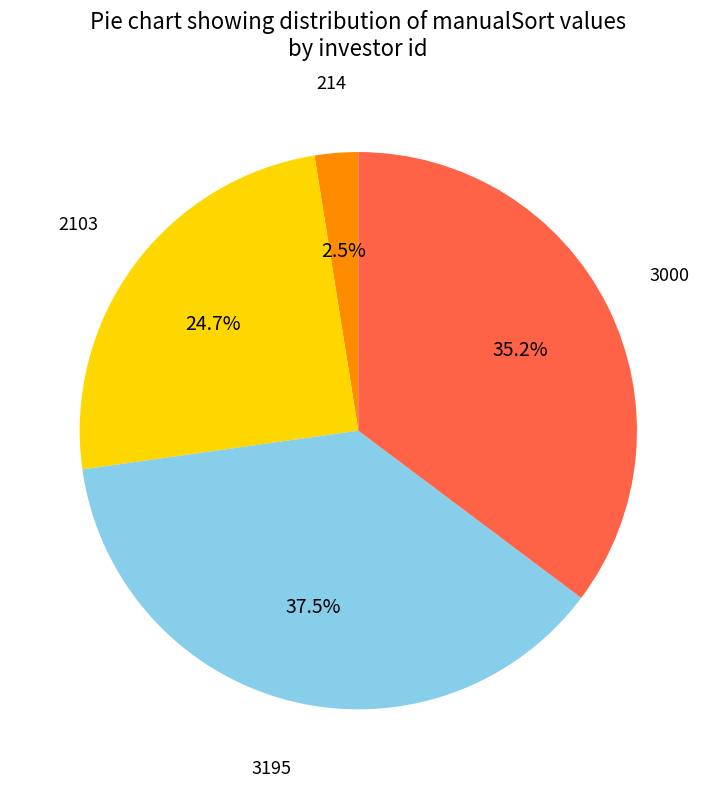

Is there any slice that represents more than half of the pie?

No